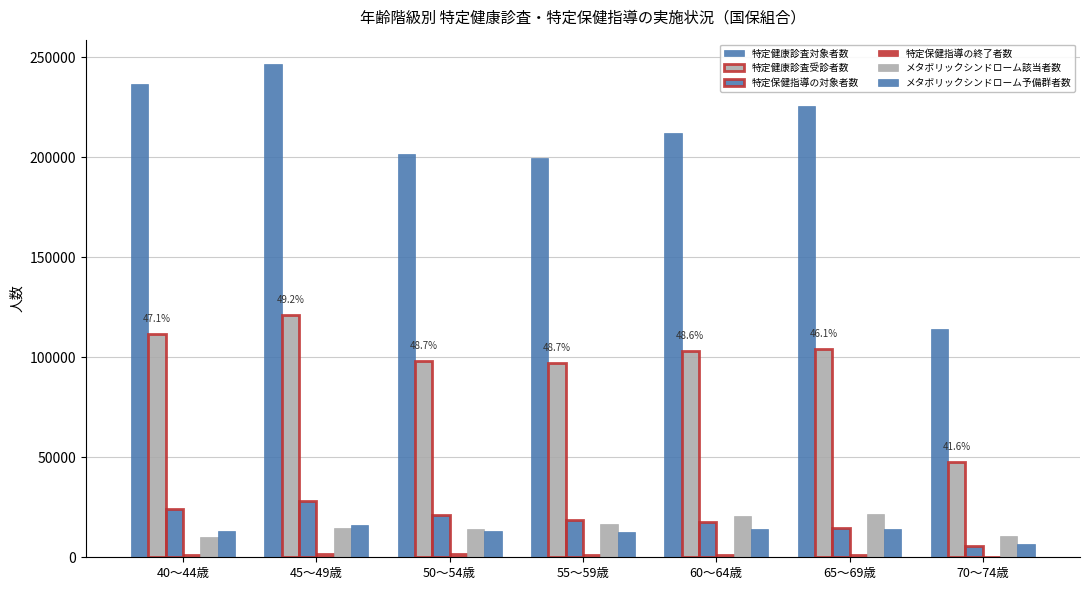

What is the average value of the 特定健康診査対象者数 series?

205197